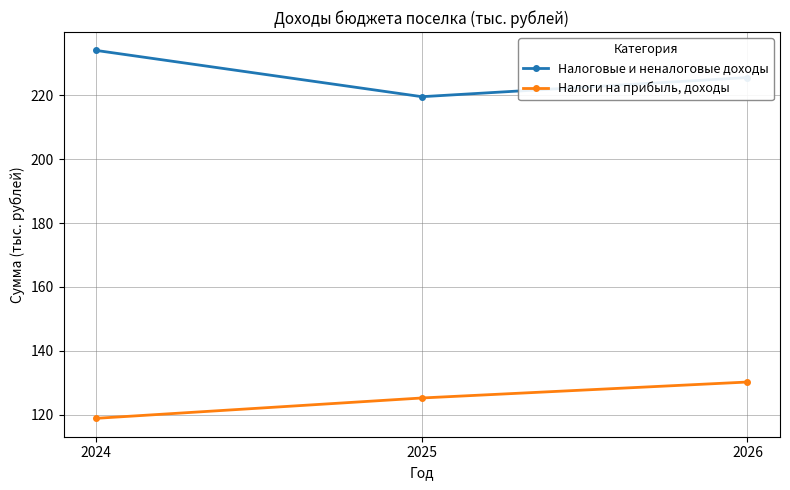

Where does the Налоги на прибыль, доходы series first go above 125?

2025